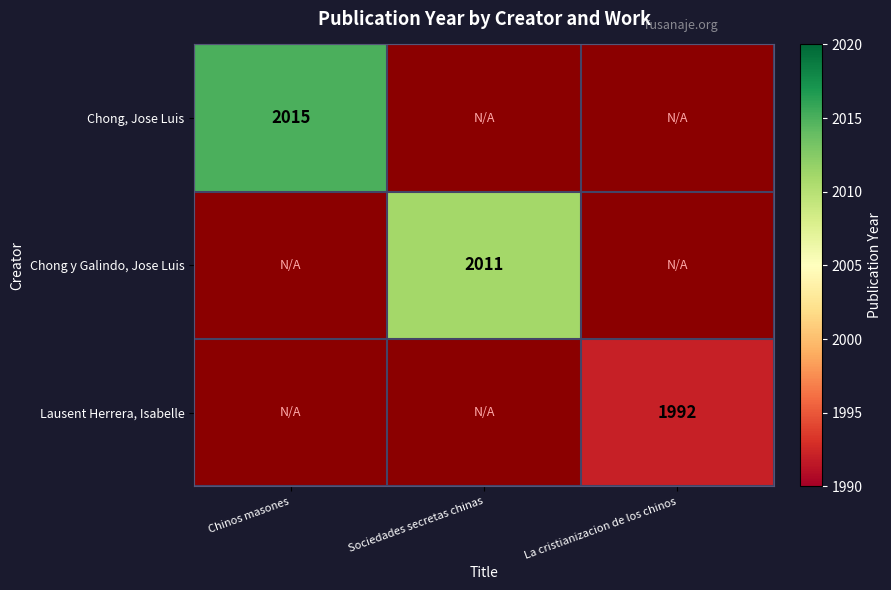

At which category does the chart reach its peak across all series?

Chinos masones